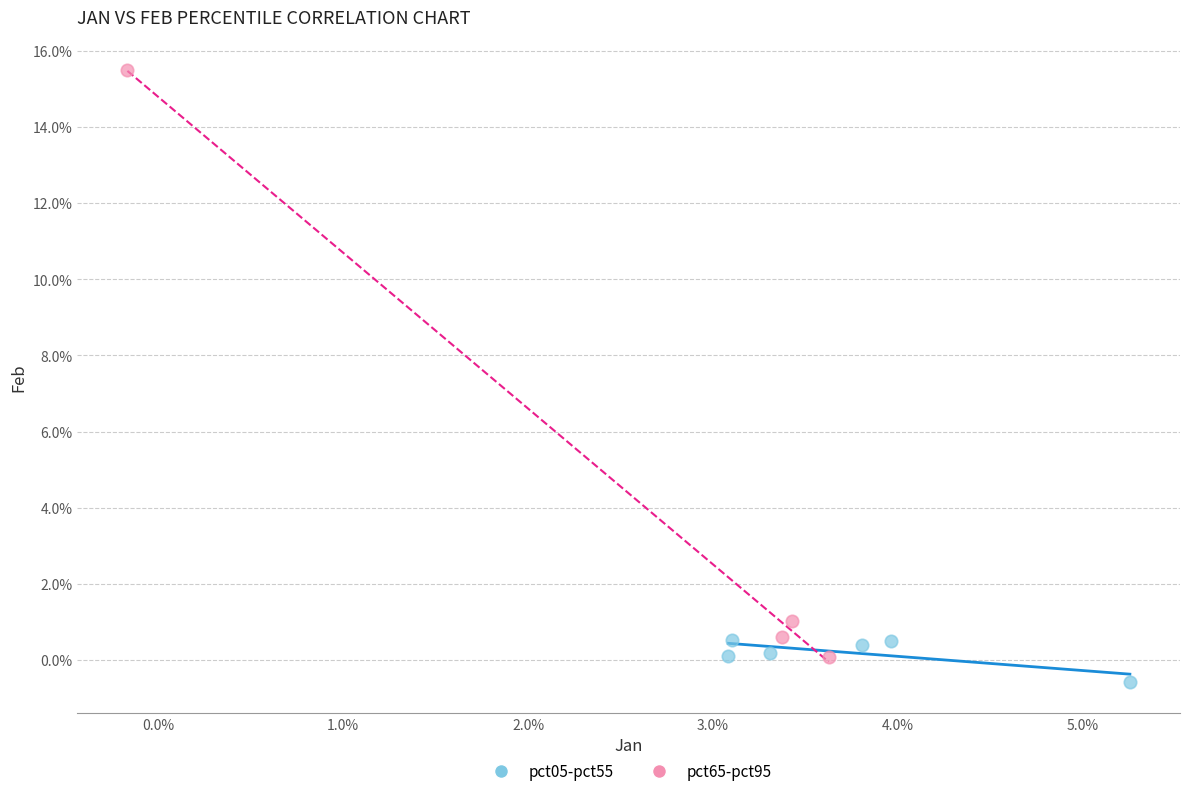

Which series contains the highest Y value?

pct65-pct95